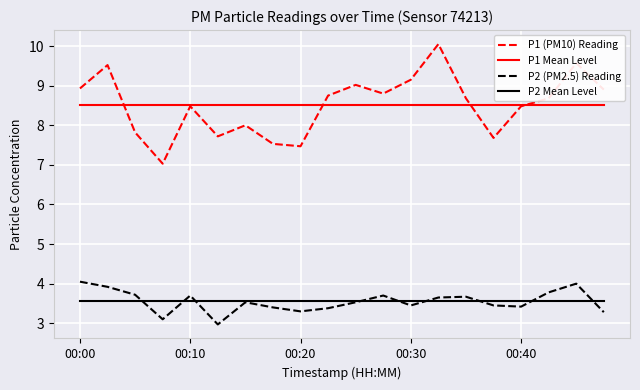

True or false: P1 Mean Level and P2 Mean Level intersect in this chart.

False